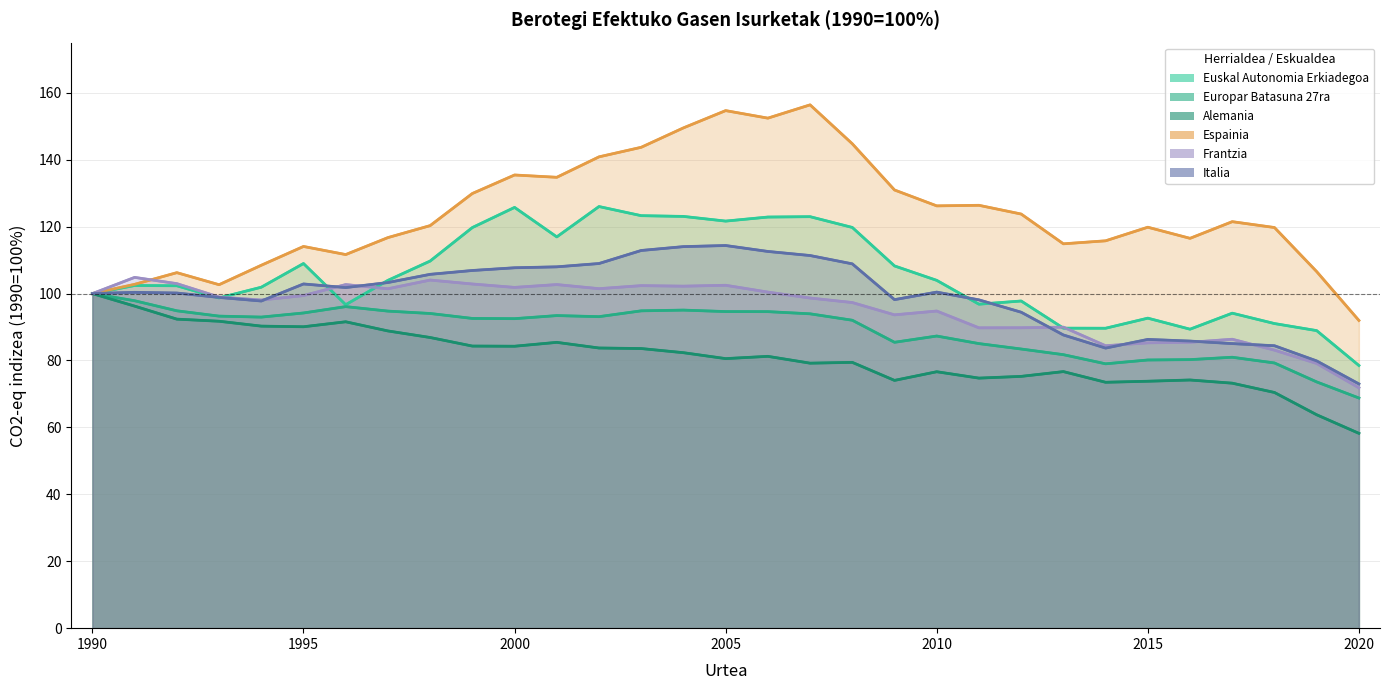

How many data points does each series have?

31